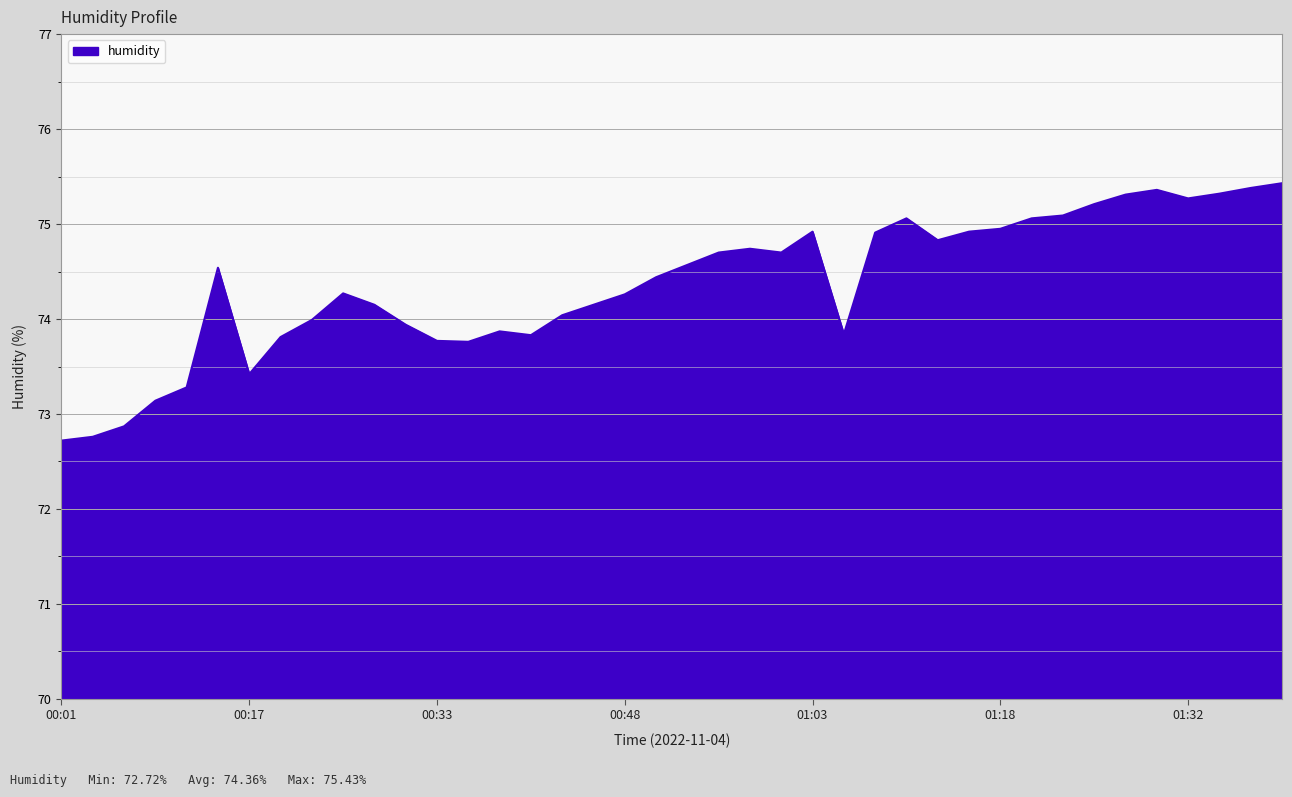

Does the chart display data point markers on the line(s)?

No